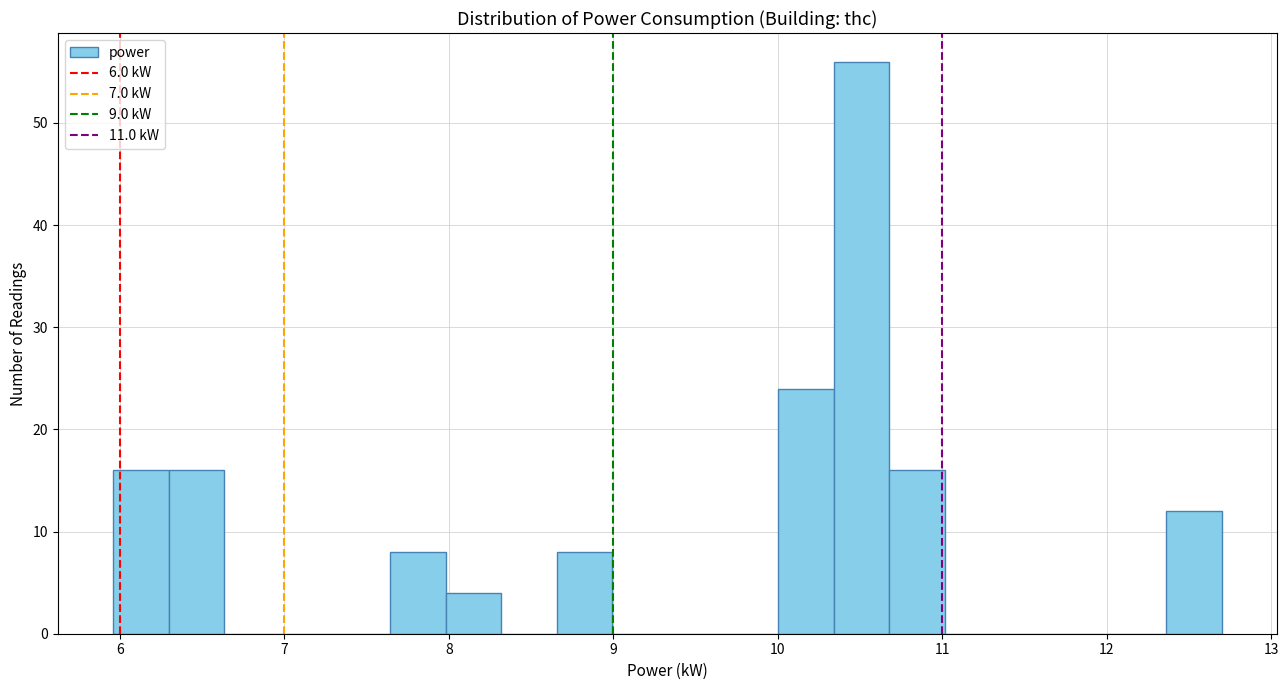

Around what value on the x-axis is the tallest bar? Give the approximate position of its centre, as read against the axis.

10.5